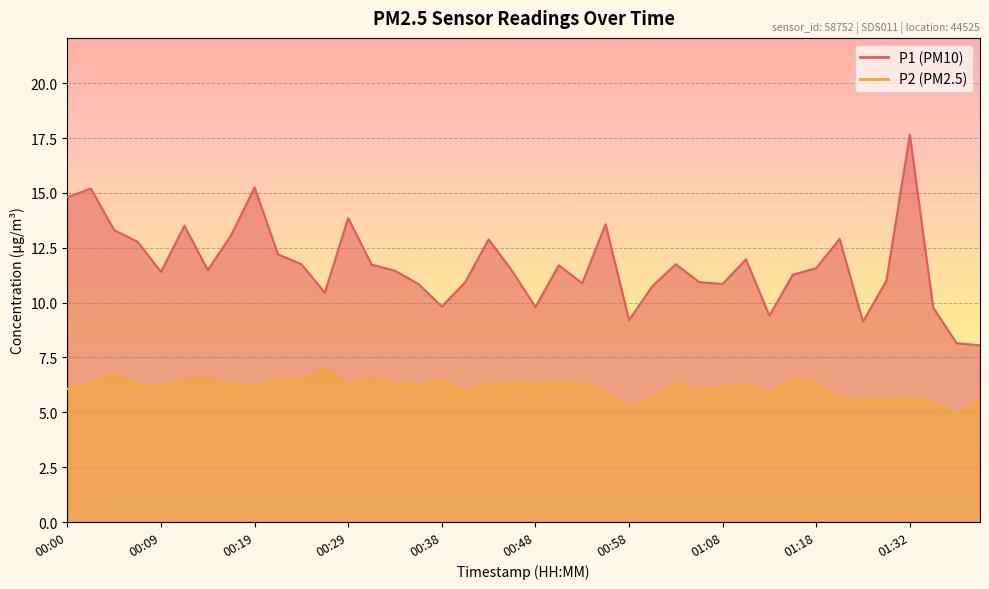

The value of P1 at 01:32 is 17.6. True or false?

True